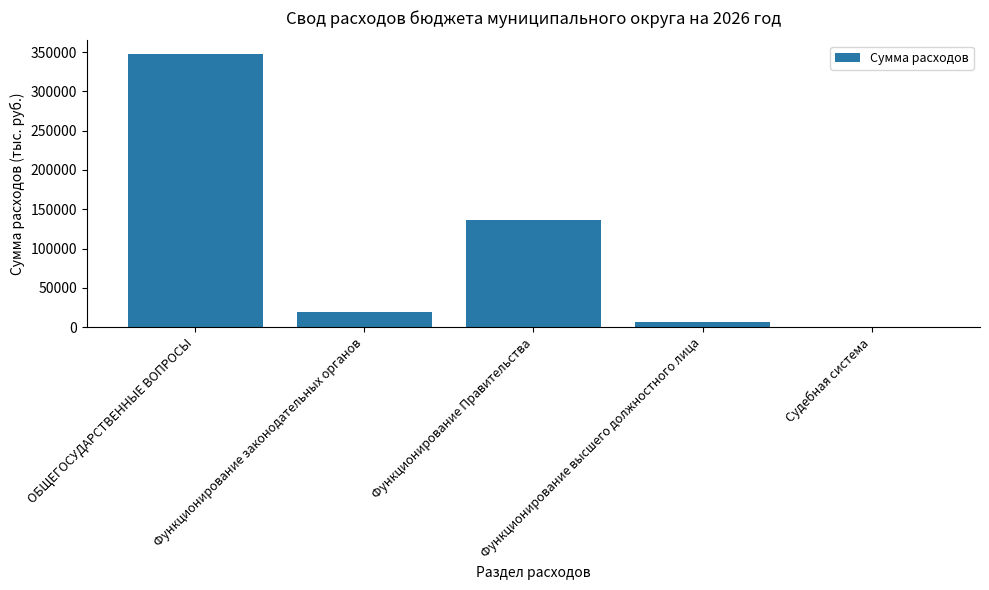

What value does the data have at ОБЩЕГОСУДАРСТВЕННЫЕ ВОПРОСЫ?

347509.4